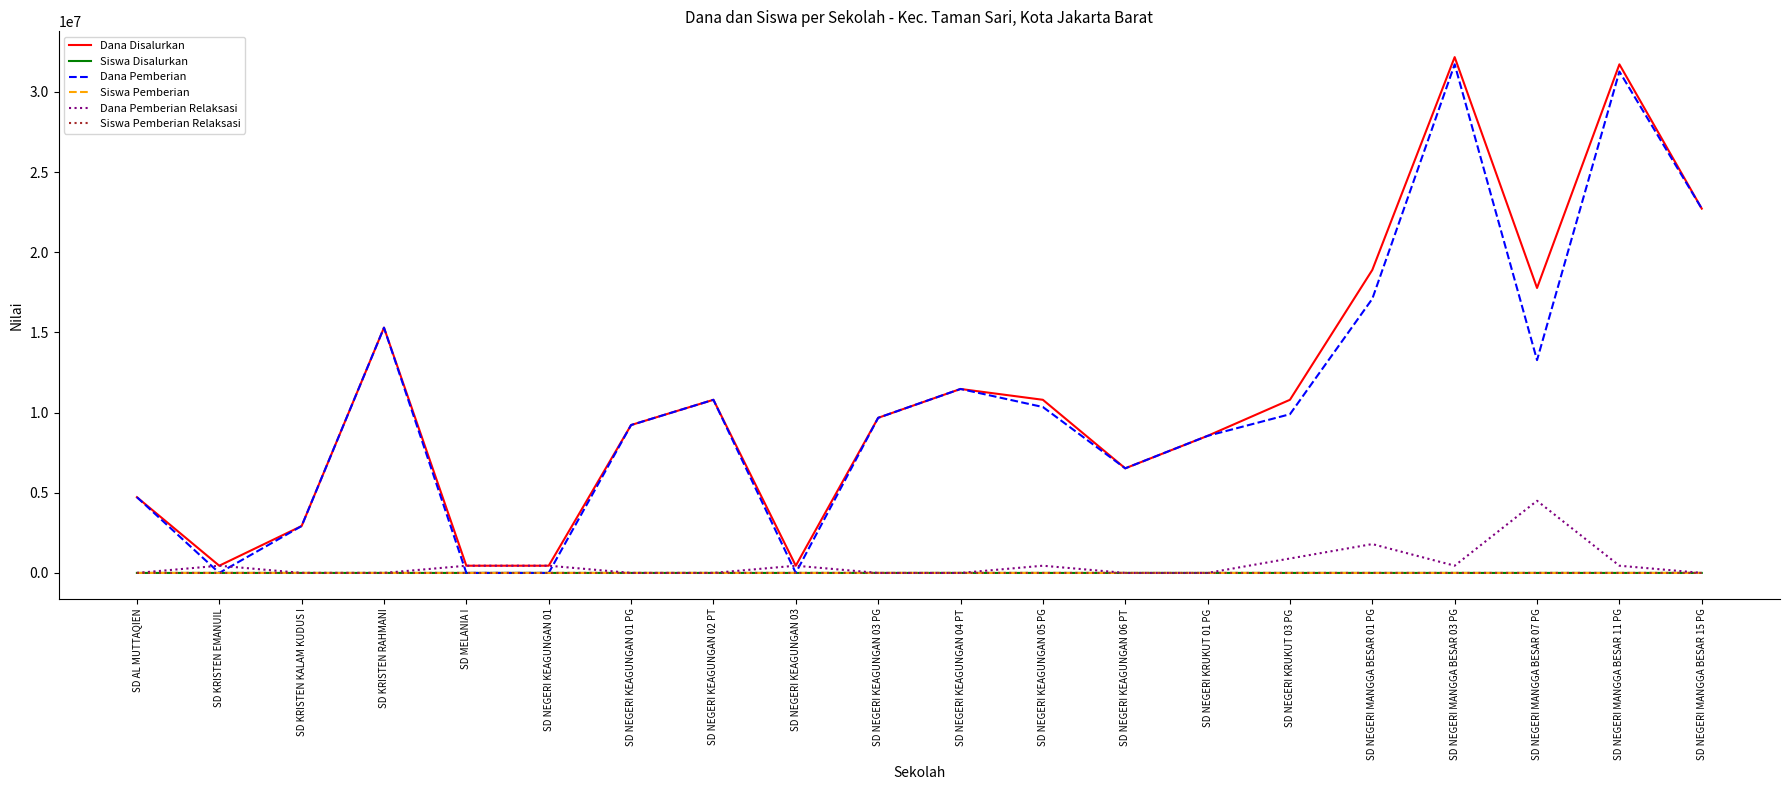

What are all the series names shown in the legend?

Dana Disalurkan, Siswa Disalurkan, Dana Pemberian, Siswa Pemberian, Dana Pemberian Relaksasi, Siswa Pemberian Relaksasi